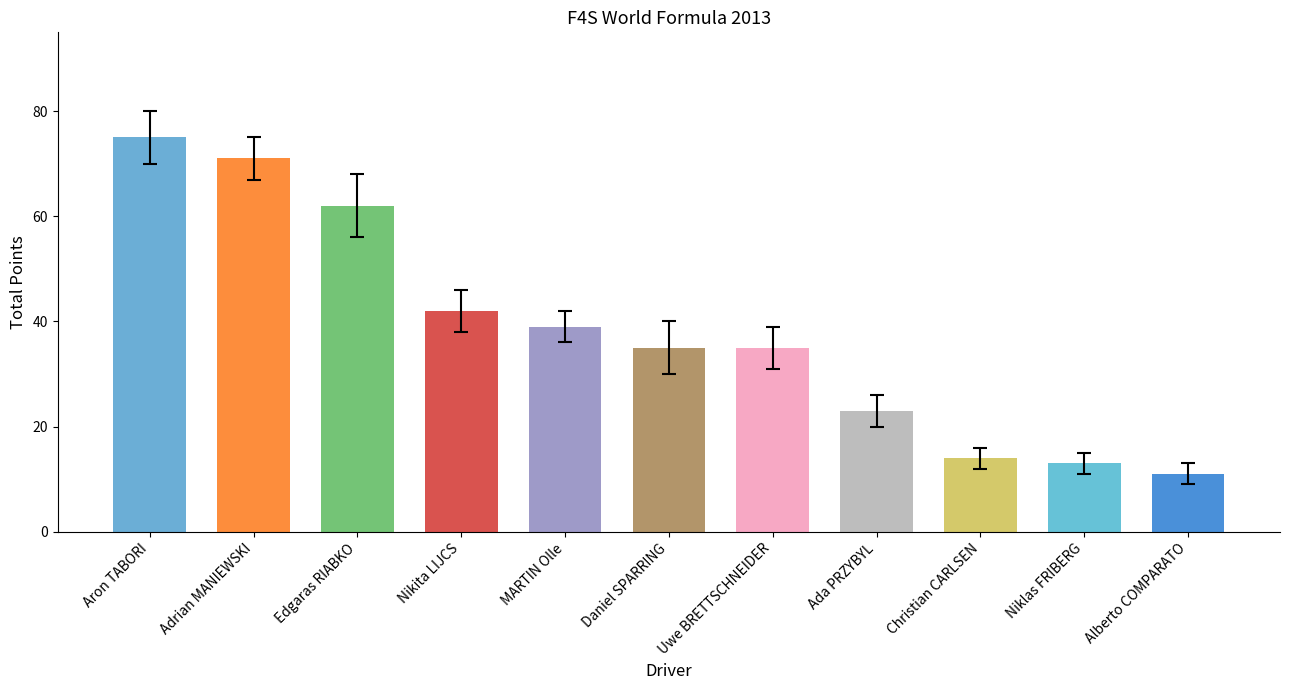

Does the chart contain any negative values?

No